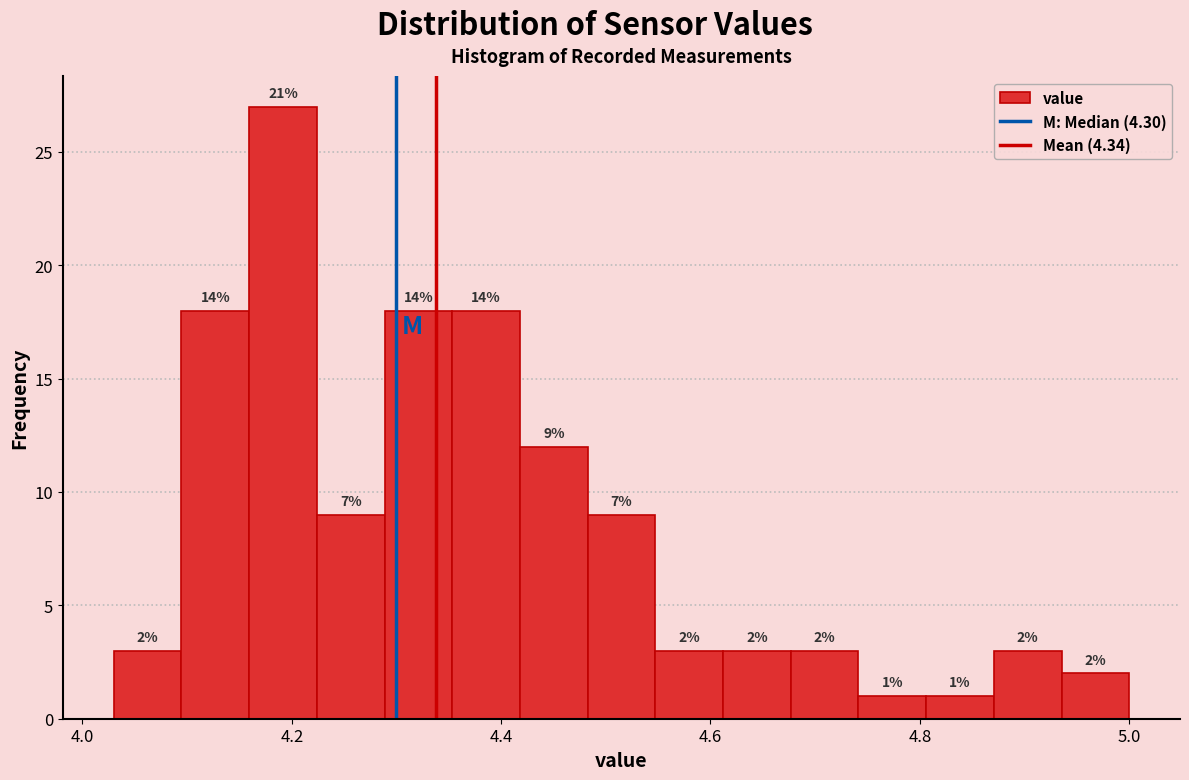

Read against the x-axis, roughly where is the centre of the tallest bar?

4.20